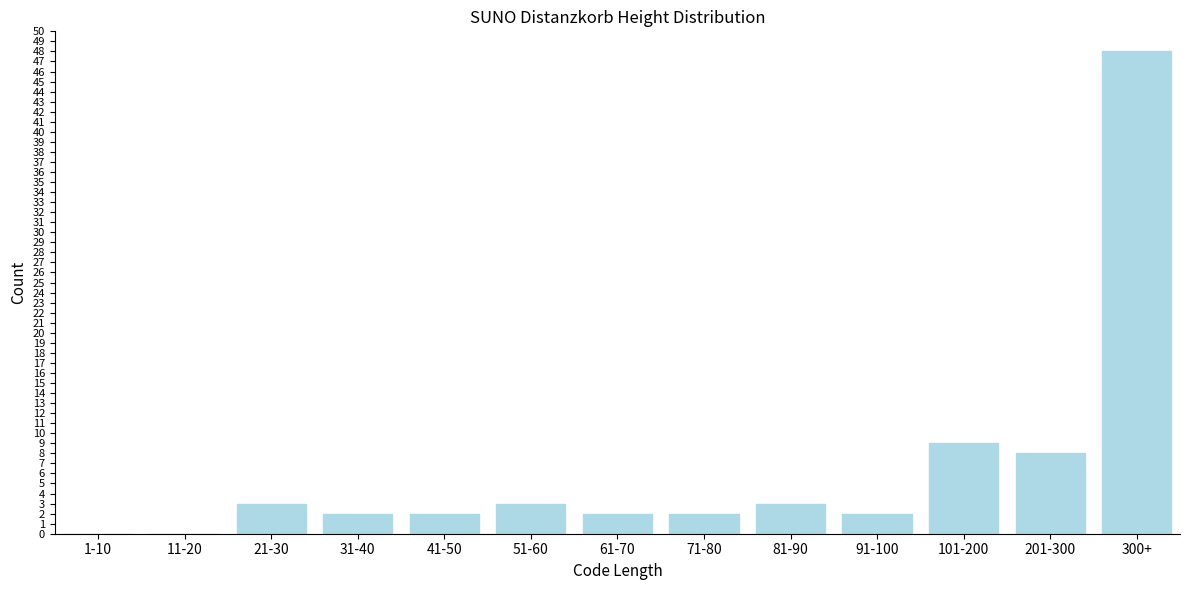

The value at 91-100 is 2. True or false?

True